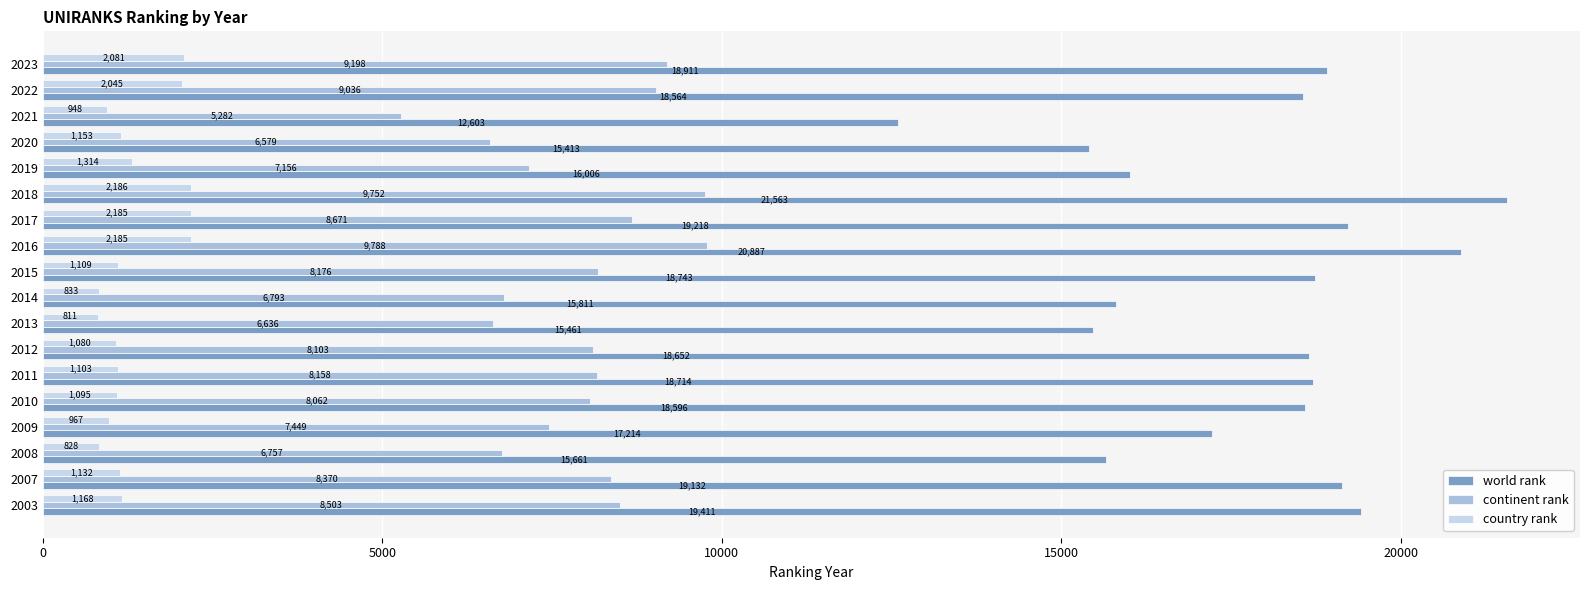

Rank the series at 2015 from lowest to highest value.

country rank, continent rank, world rank